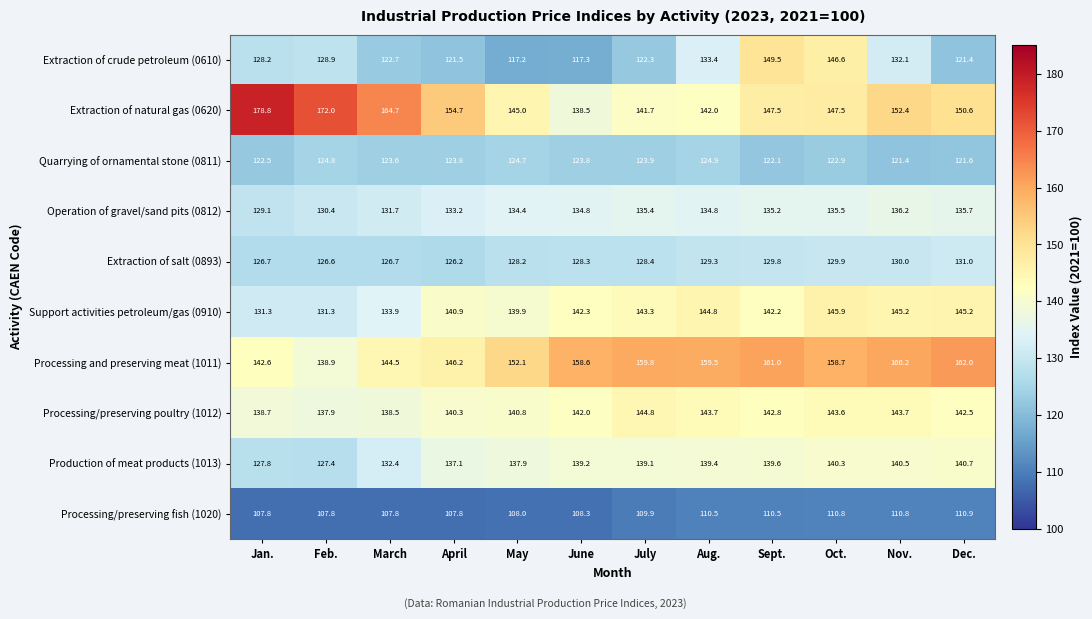

Which series changed the most between Jan. and July?

Extraction of natural gas (0620)